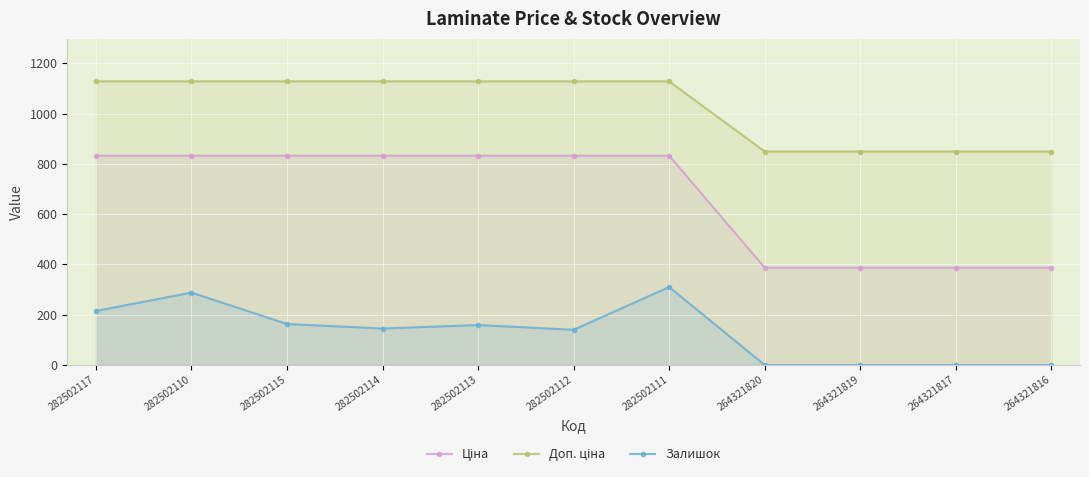

The value of Ціна at 282502117 is 366.3. True or false?

False